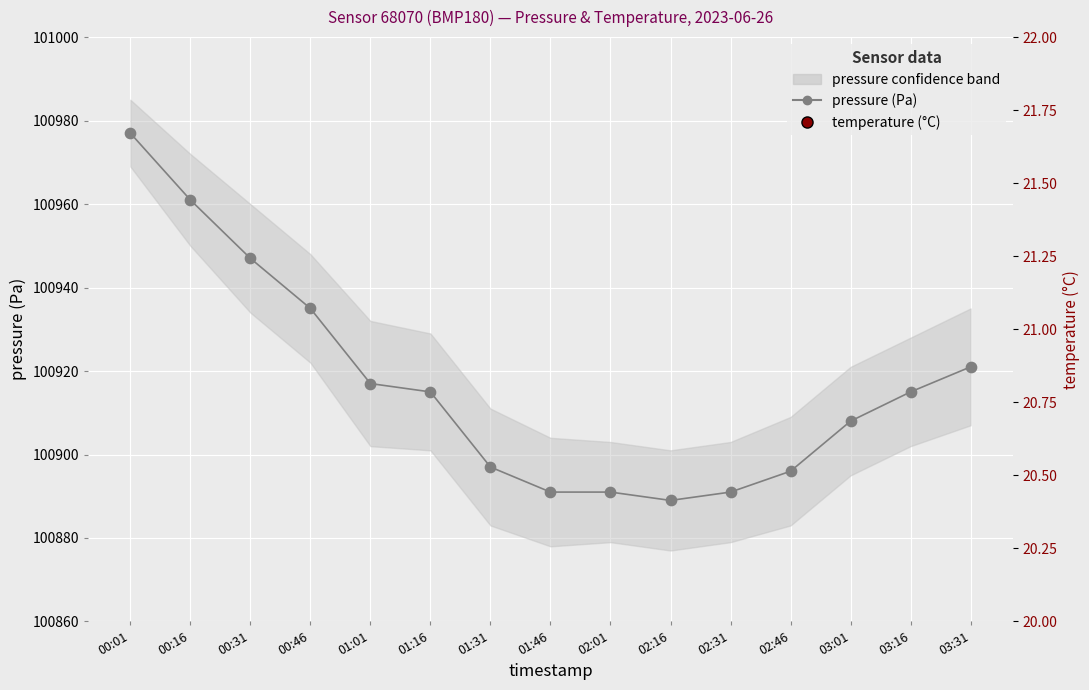

At how many categories does at least one series exceed 13155?

15